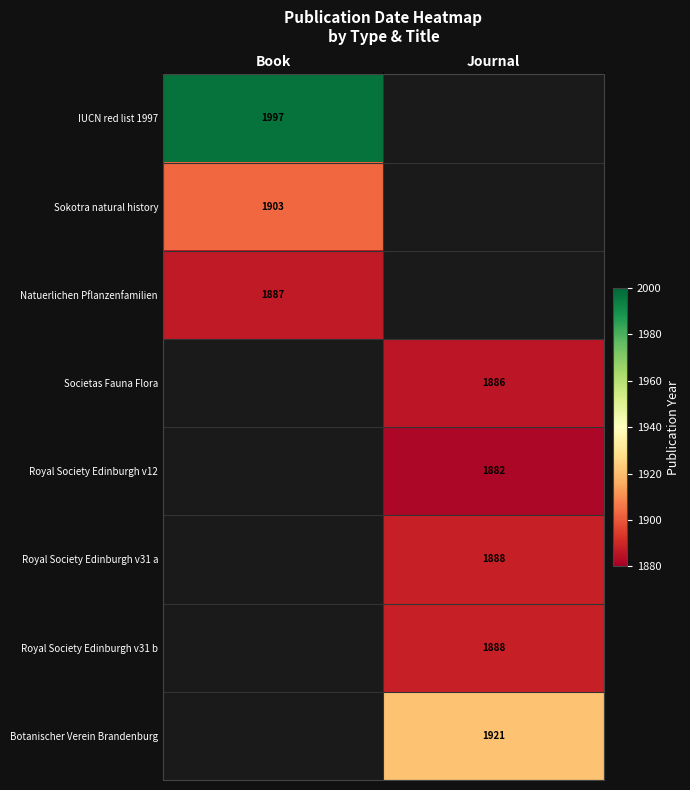

True or false: Natuerlichen Pflanzenfamilien has a value of 1887 at Book.

True